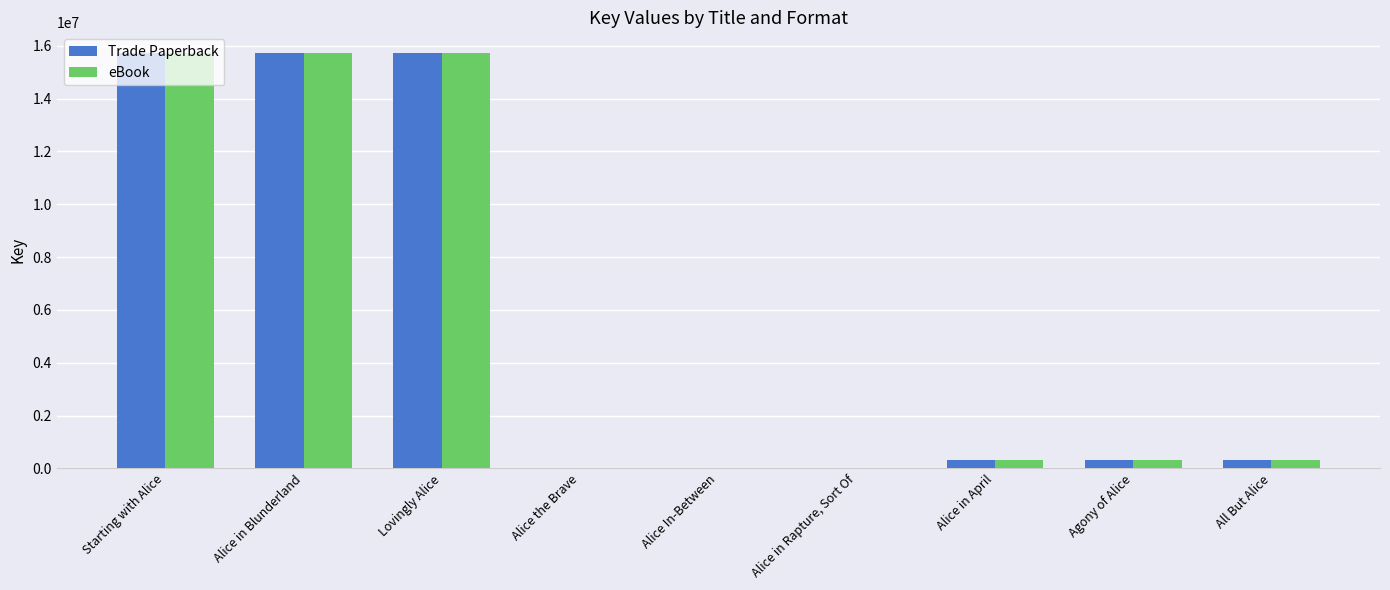

True or false: eBook has a value of 15718042 at Starting with Alice.

True